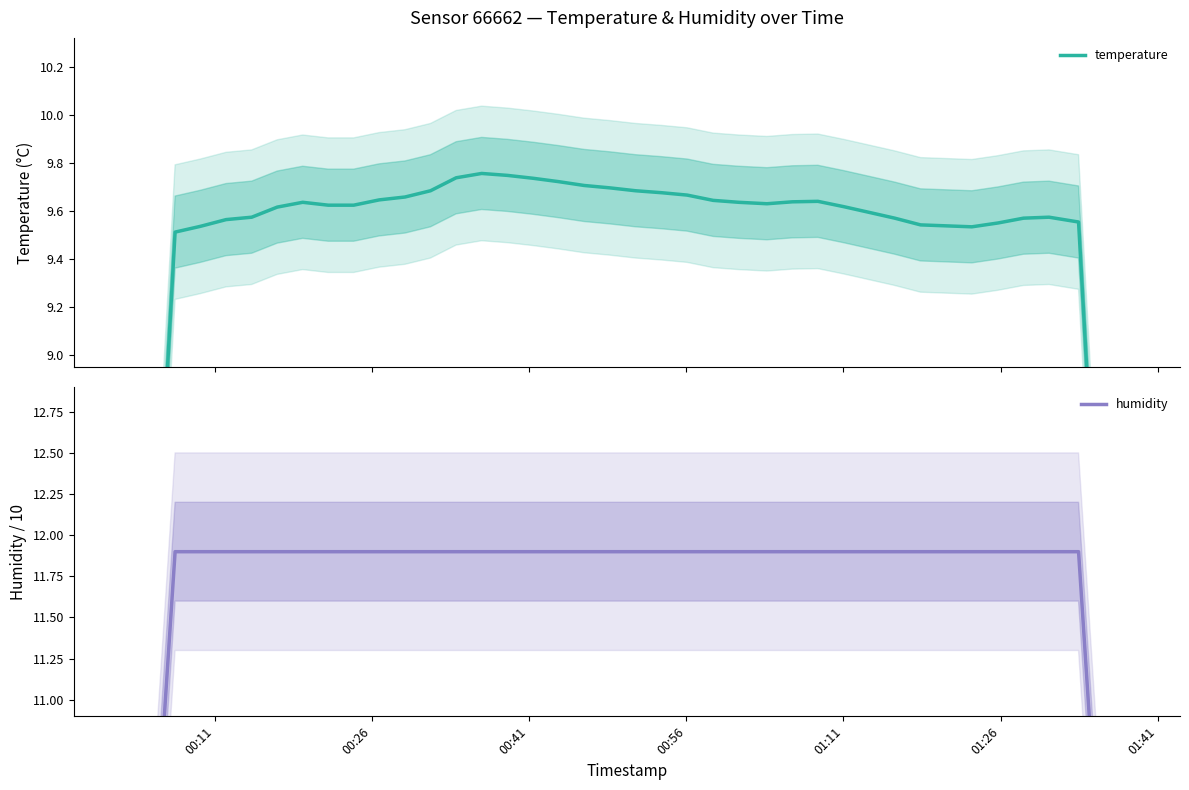

What is the difference between the second highest and minimum values in the temperature series?

4.0